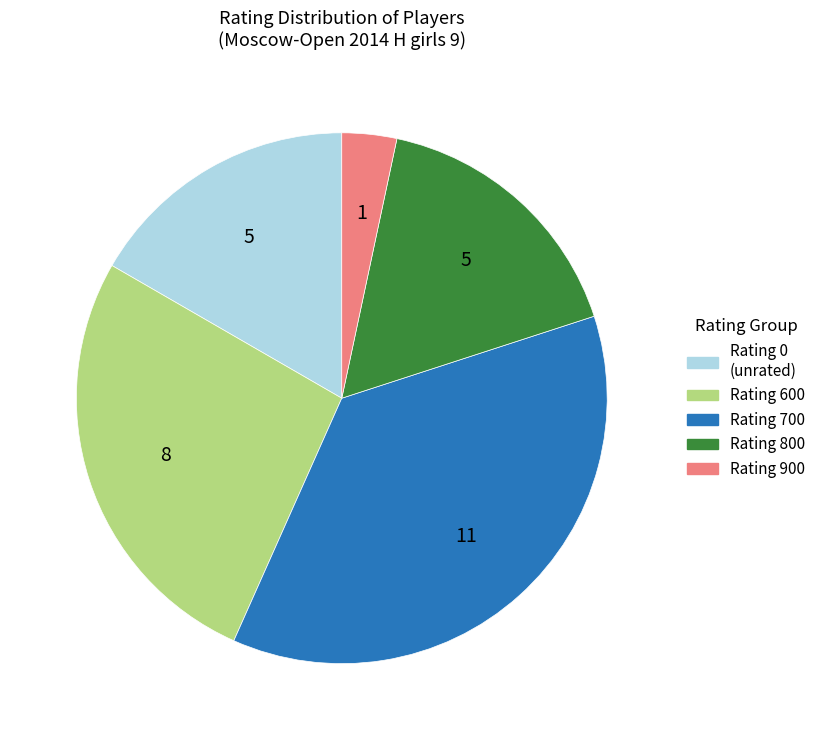

Is there any slice that represents more than half of the pie?

No